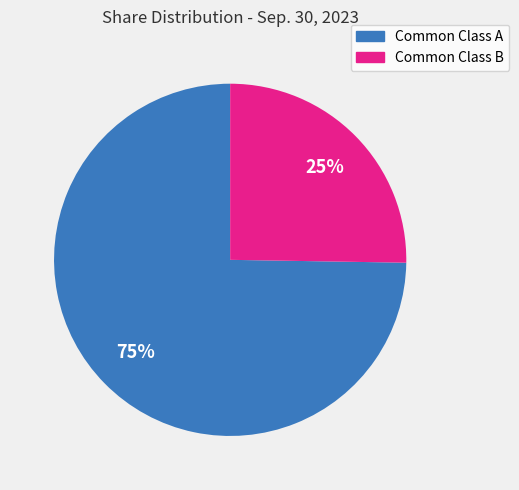

Rank the categories by value from highest to lowest.

Common Class A, Common Class B